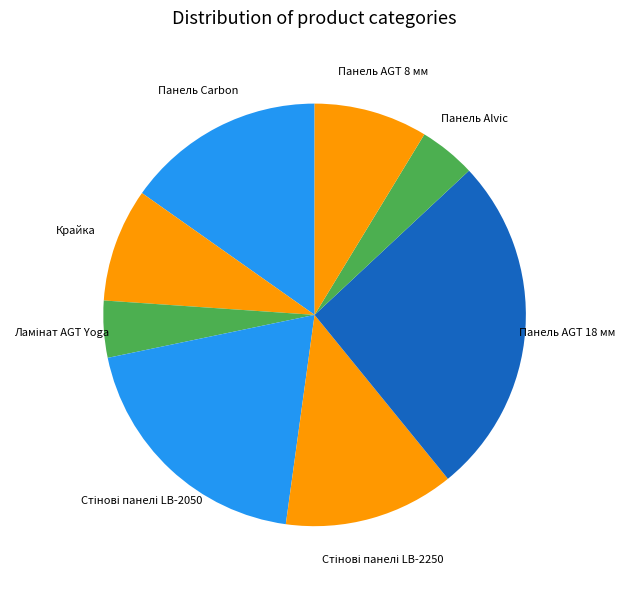

Does Панель AGT 18 мм account for over 50% of the chart?

No